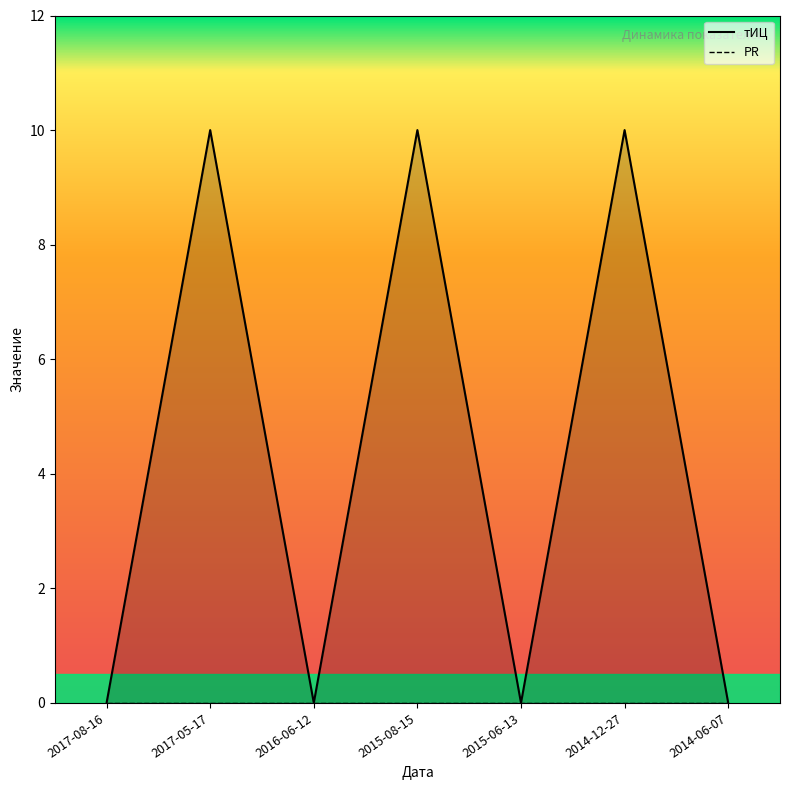

At which label is the value closest to 5?

2017-08-16